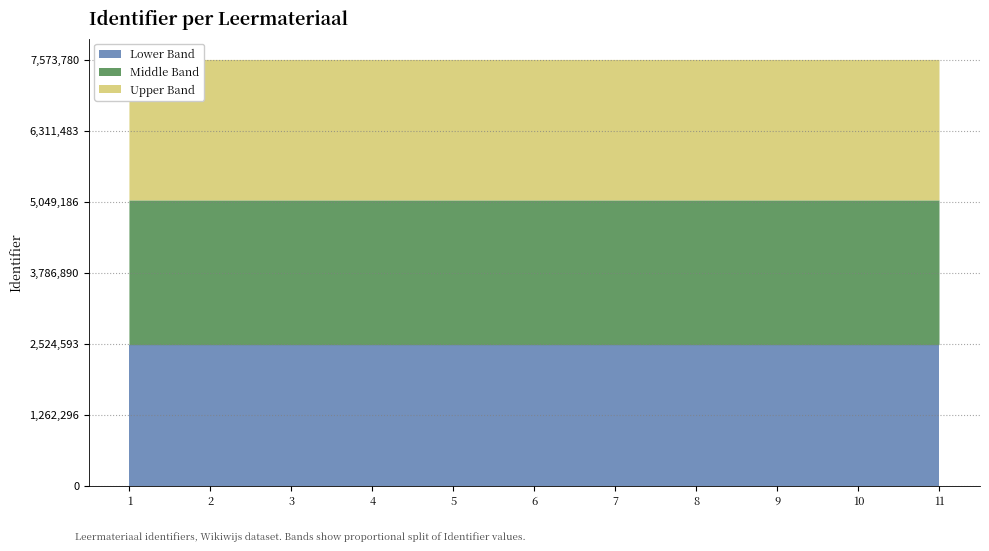

Reading left to right, what are all the values shown in this chart?

7573760	7573762	7573764	7573766	7573767	7573769	7573771	7573773	7573776	7573778	7573780